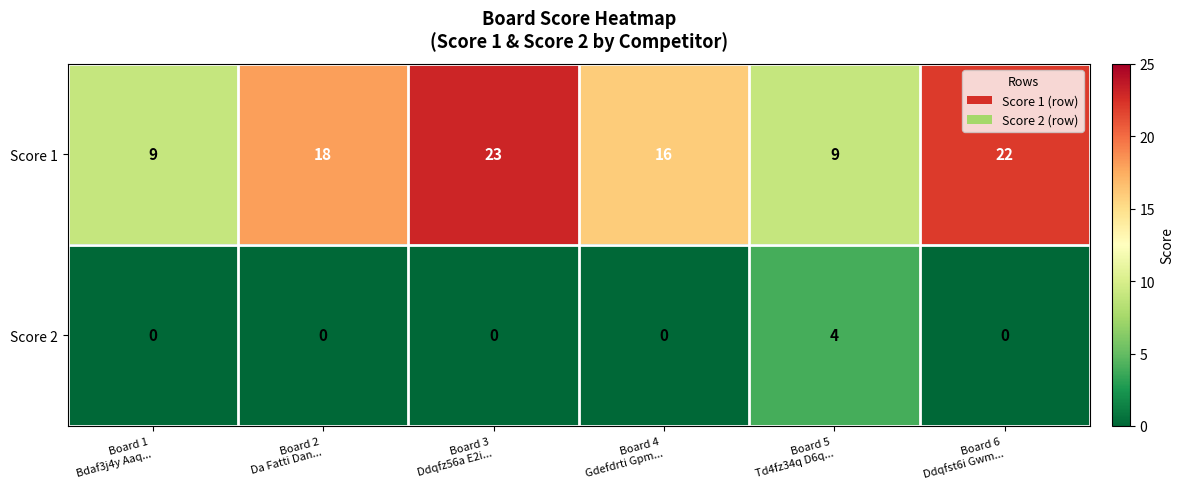

Rank the series by their average value, from lowest to highest.

Score 2, Score 1